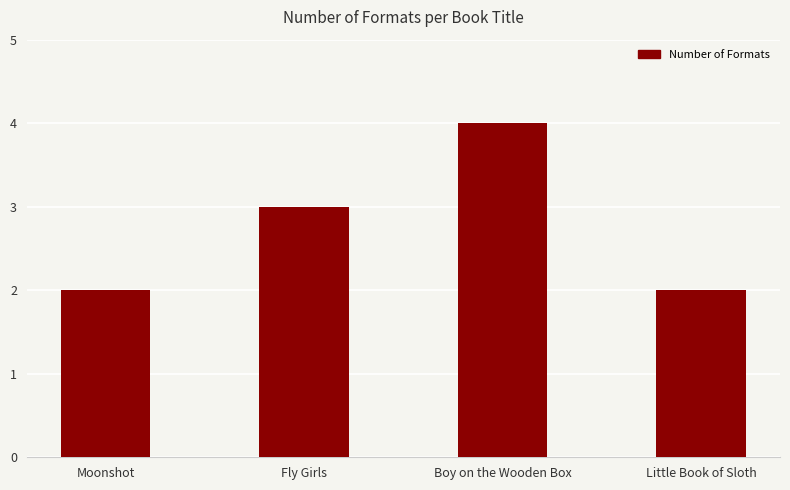

True or false: the data shows 2 at Moonshot.

True